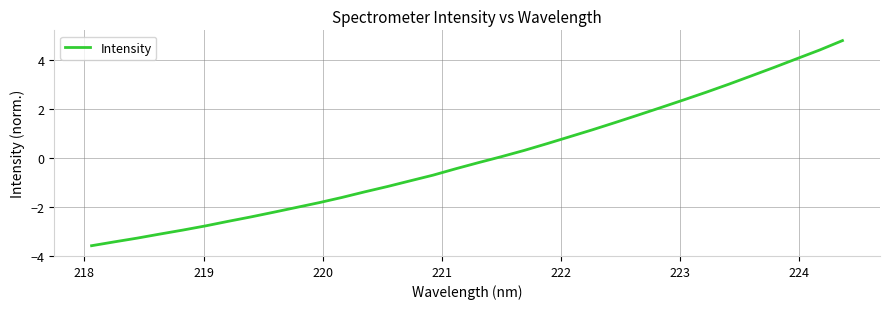

Reading right to left, transcribe all the data shown in this chart.

4.8	4.4	4.1	3.7	3.4	3.0	2.7	2.4	2.1	1.8	1.5	1.2	0.9	0.6	0.3	0.1	-0.2	-0.4	-0.7	-0.9	-1.2	-1.4	-1.6	-1.8	-2.0	-2.2	-2.4	-2.6	-2.8	-3.0	-3.1	-3.3	-3.4	-3.6